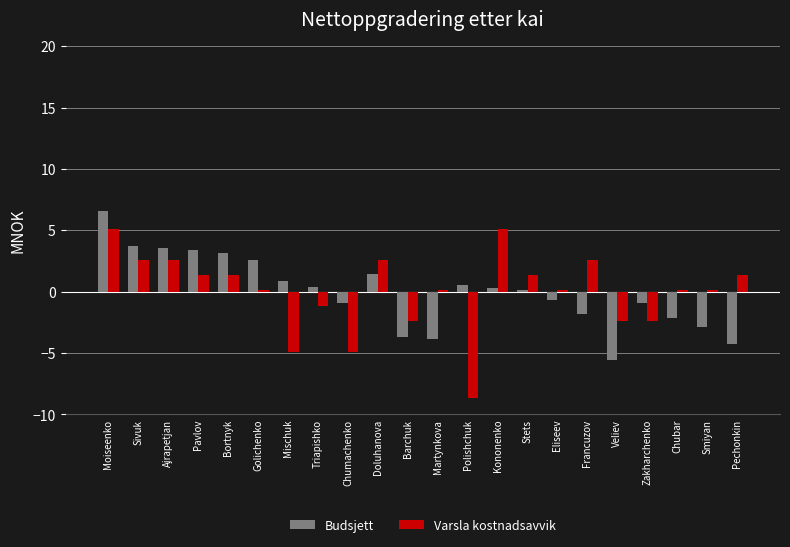

What are all the series names shown in the legend?

Budsjett, Varsla kostnadsavvik